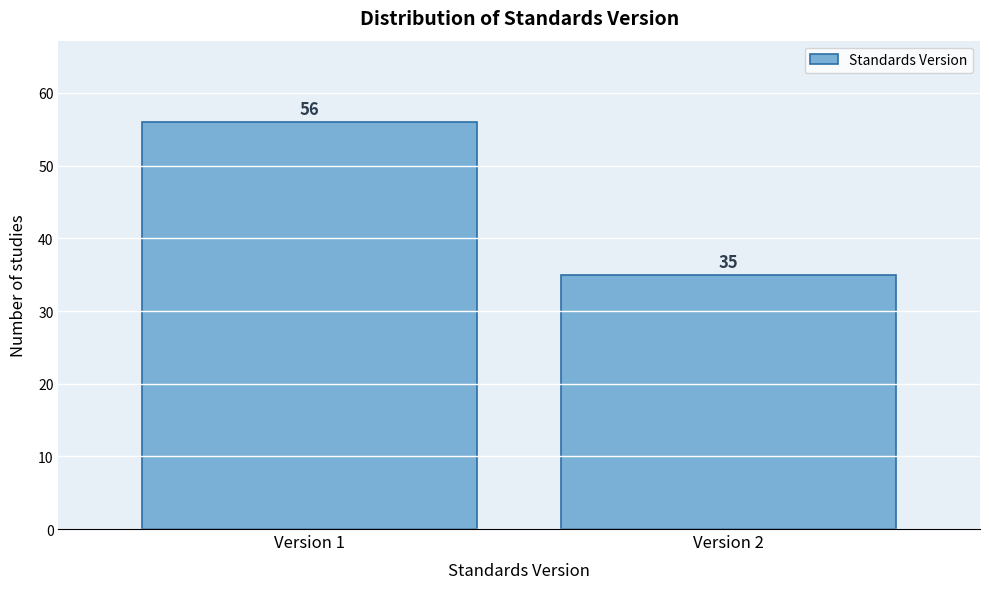

Reading left to right, what are all the values shown in this chart?

56	35